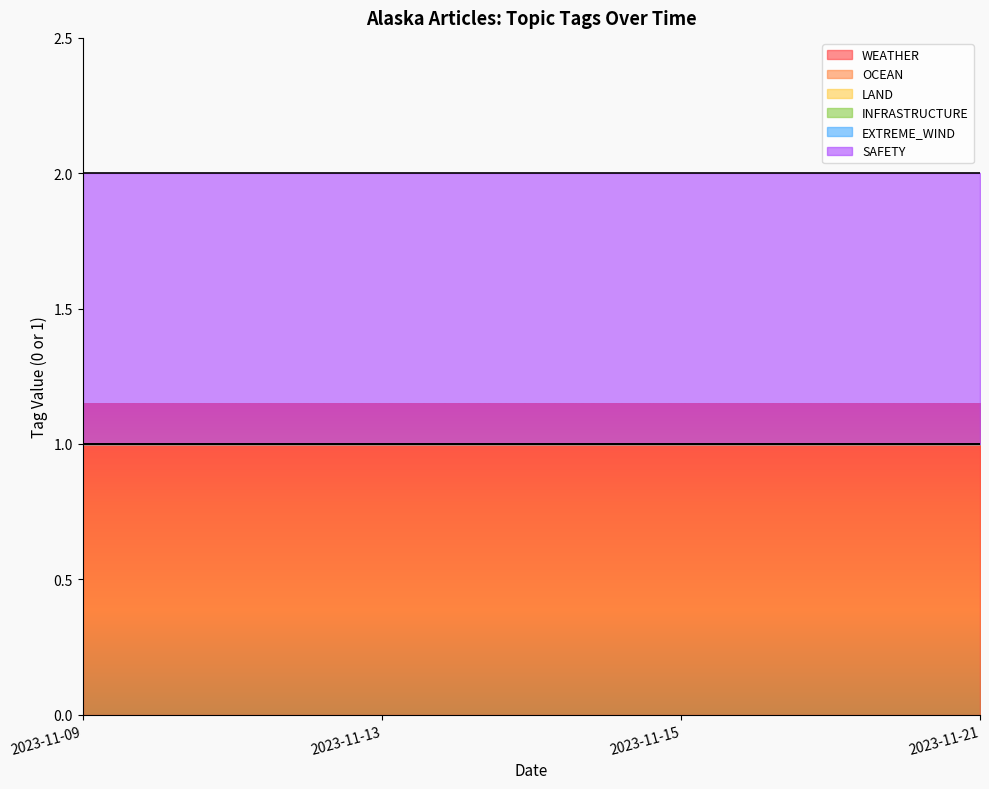

How many categories are shown in the chart?

4